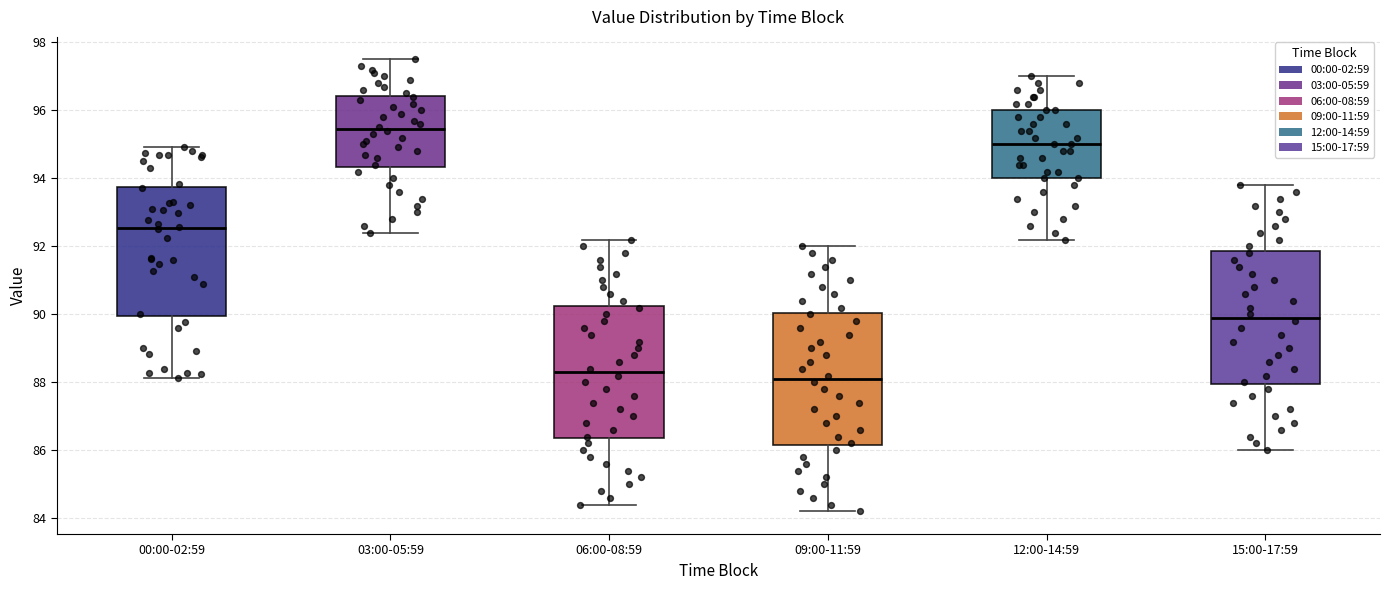

Reading left to right, transcribe this box plot: for each box, give where its median line is, the range the box spans, and where its two whiskers end, as read against the y-axis. The values are not printed on the chart, so give them approximately, as read against the axis.

00:00-02:59: median 92.6, box 90.0 to 93.8, whiskers 88.2 to 95.0
03:00-05:59: median 95.4, box 94.4 to 96.4, whiskers 92.4 to 97.6
06:00-08:59: median 88.4, box 86.4 to 90.2, whiskers 84.4 to 92.2
09:00-11:59: median 88.2, box 86.2 to 90.0, whiskers 84.2 to 92.0
12:00-14:59: median 95.0, box 94.0 to 96.0, whiskers 92.2 to 97.0
15:00-17:59: median 90.0, box 88.0 to 91.8, whiskers 86.0 to 93.8